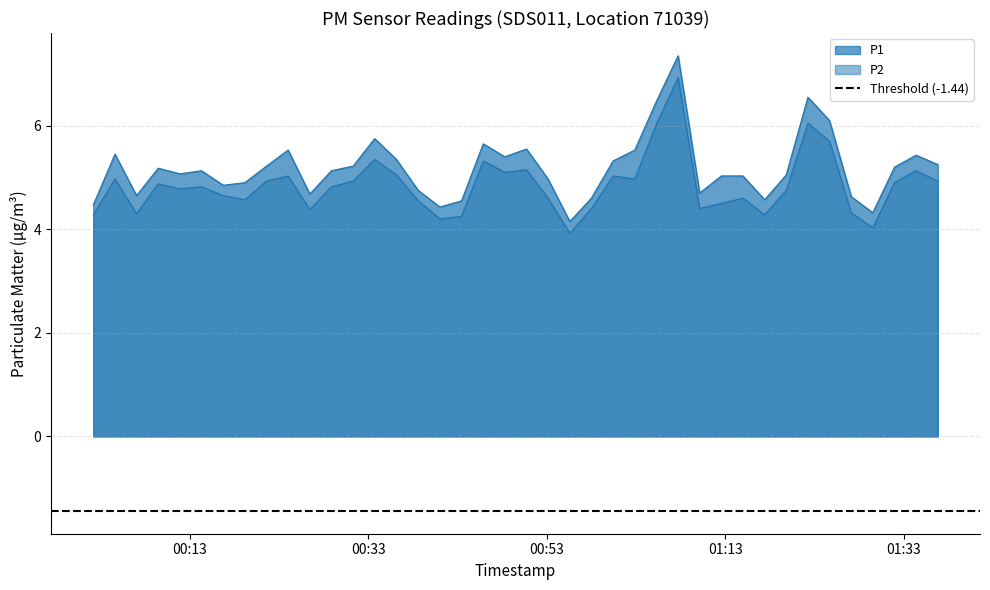

Reading right to left, transcribe all the data shown in this chart.

P1: 5.2	5.4	5.2	4.3	4.6	6.1	6.5	5.0	4.6	5.0	5.0	4.7	7.3	6.5	5.5	5.3	4.6	4.2	5.0	5.5	5.4	5.7	4.5	4.4	4.8	5.3	5.8	5.2	5.1	4.7	5.5	5.2	4.9	4.8	5.1	5.1	5.2	4.7	5.5	4.5
P2: 4.9	5.1	4.9	4.0	4.3	5.7	6.0	4.8	4.3	4.6	4.5	4.4	6.9	6.0	5.0	5.0	4.4	3.9	4.6	5.2	5.1	5.3	4.2	4.2	4.5	5.0	5.3	4.9	4.8	4.4	5.0	4.9	4.6	4.7	4.8	4.8	4.9	4.3	5.0	4.3